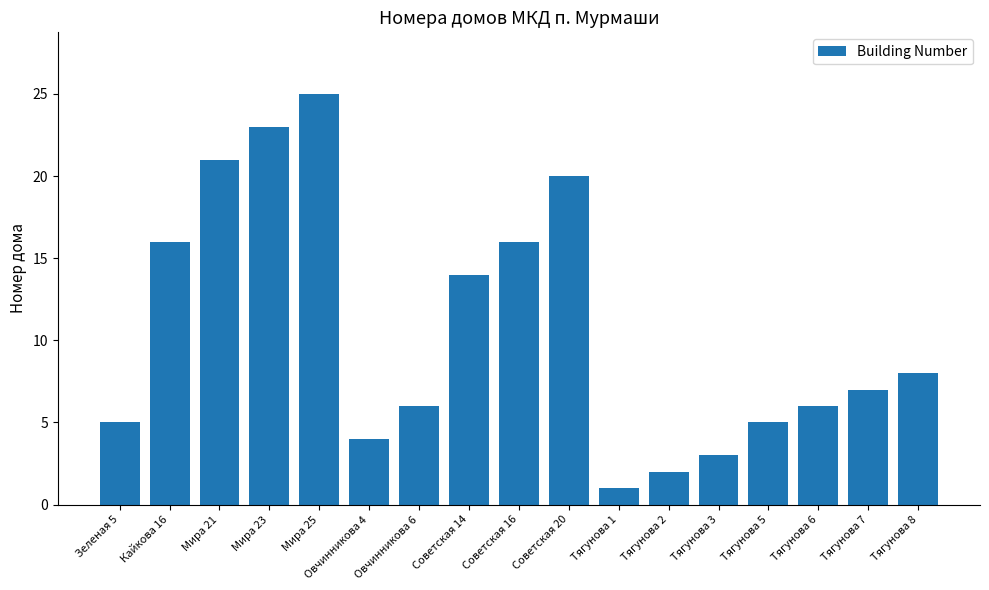

What position from the left is Советская 16?

9